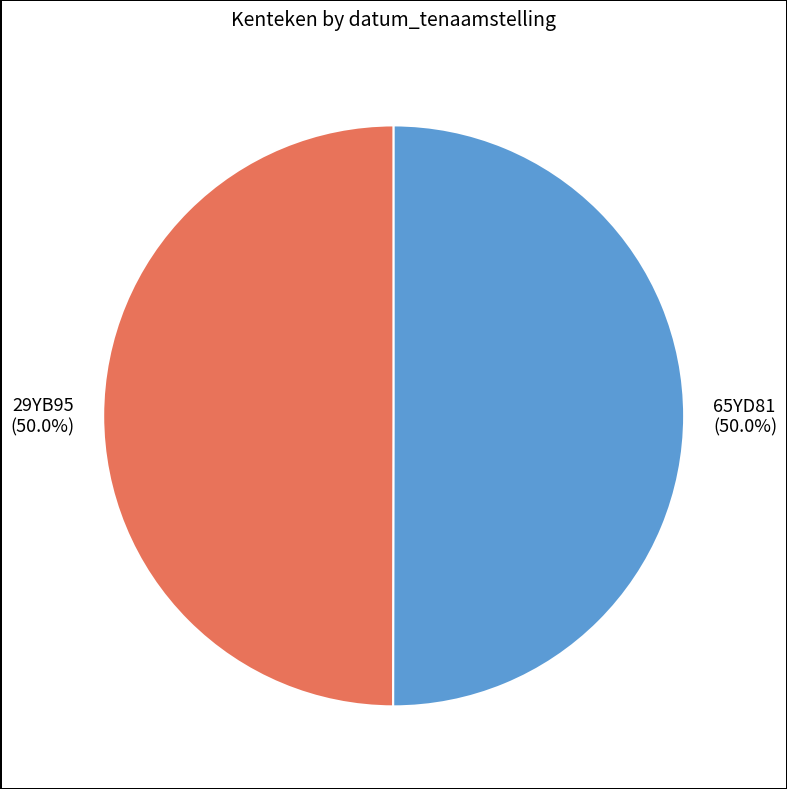

What is the ratio of the value at 65YD81 (50.0%) to the value at 29YB95 (50.0%)?

1.0